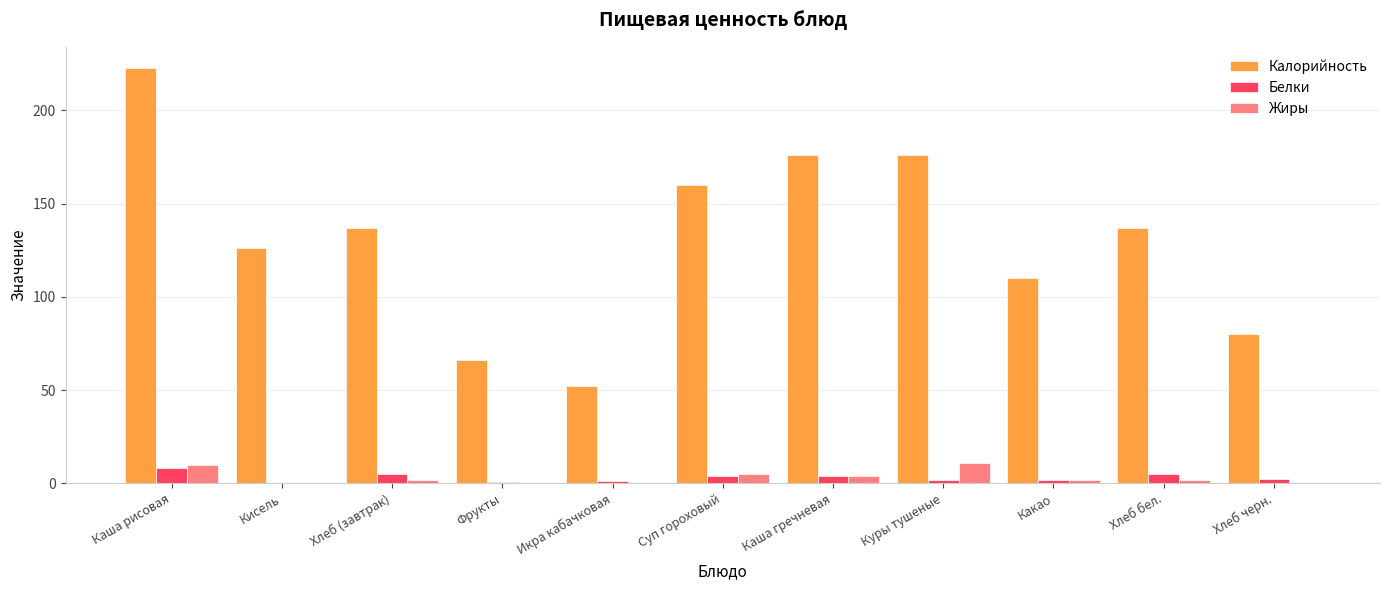

Is the value of Жиры at Каша гречневая greater than the value of Белки at Фрукты?

Yes